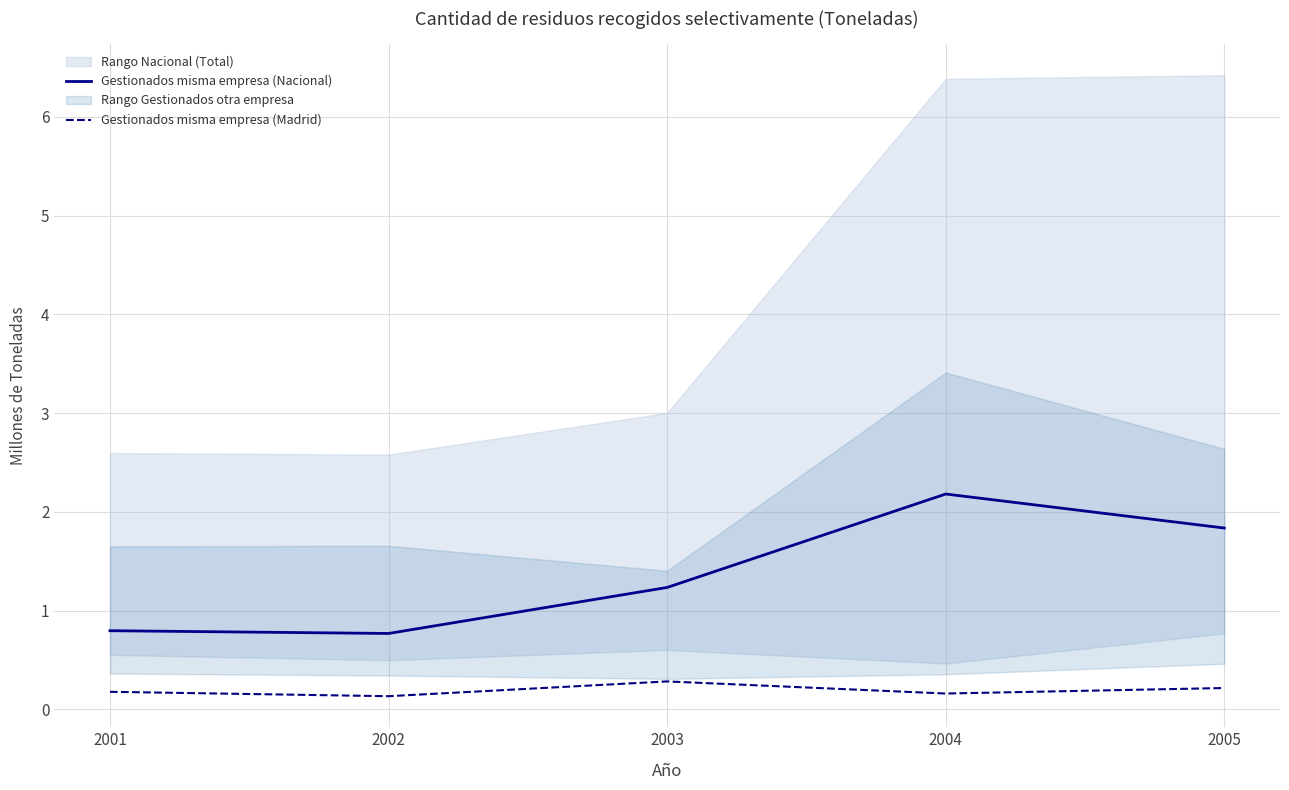

True or false: Gestionados misma empresa (Nacional) and Gestionados misma empresa (Madrid) intersect in this chart.

False